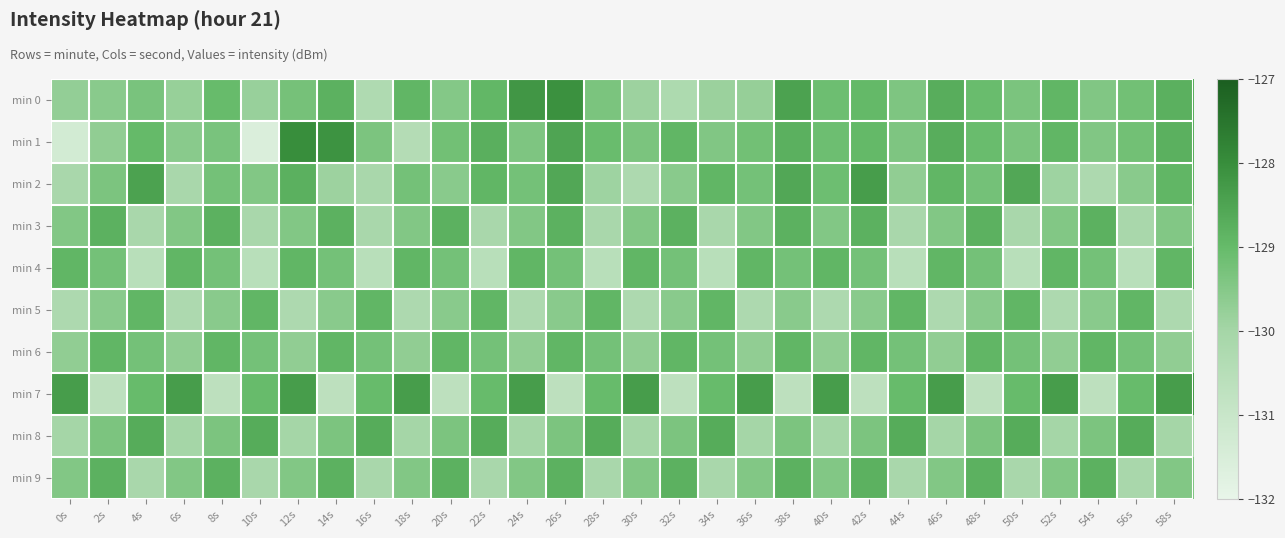

Rank the series by their maximum value, from lowest to highest.

min 4, min 5, min 6, min 3, min 9, min 8, min 2, min 7, min 0, min 1